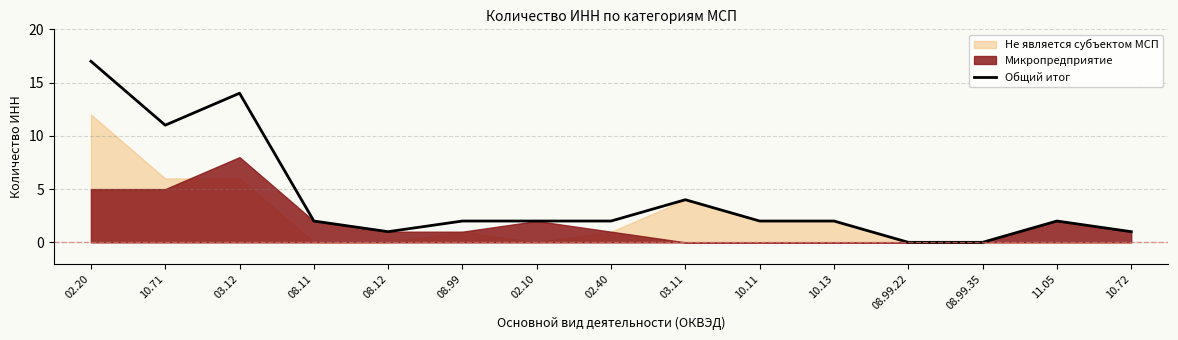

Rank the categories by value from highest to lowest.

02.20, 03.12, 10.71, 03.11, 08.11, 08.99, 02.10, 02.40, 10.11, 10.13, 11.05, 08.12, 10.72, 08.99.22, 08.99.35